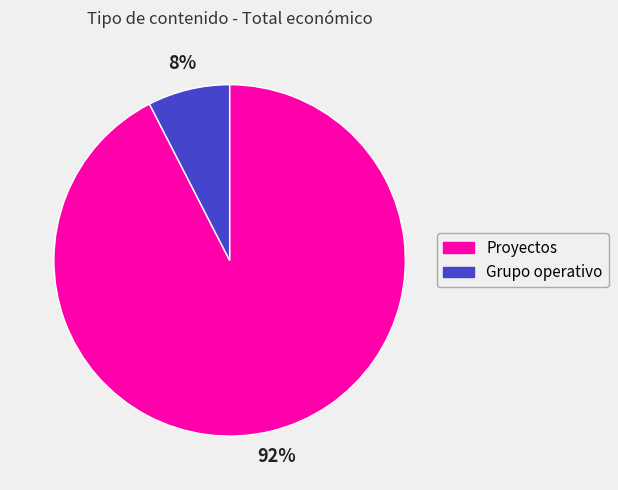

The Proyectos slice represents 99% of the pie. True or false?

False